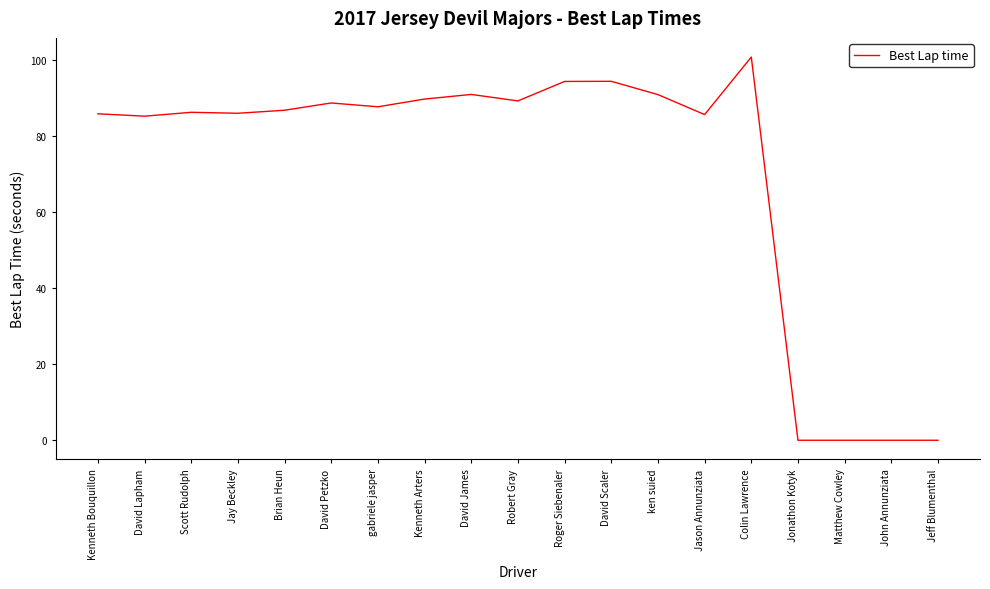

True or false: the data shows 135.5 at David James.

False